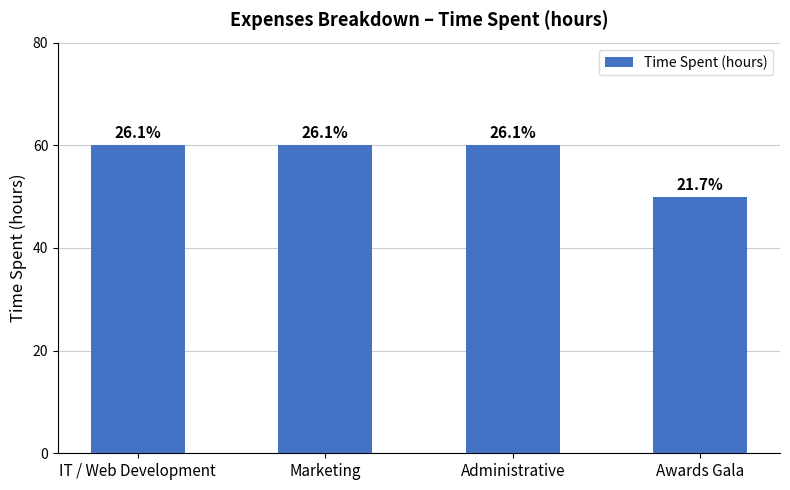

What is the value of the 1st bar from the left?

60